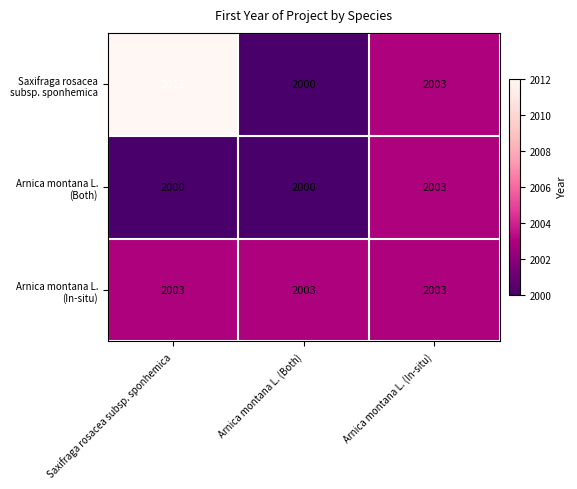

What is the total value across all series at Arnica montana L. (In-situ)?

6009